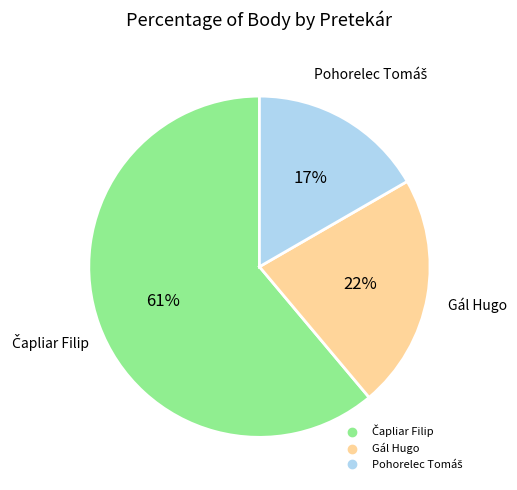

The Gál Hugo slice represents 15% of the pie. True or false?

False